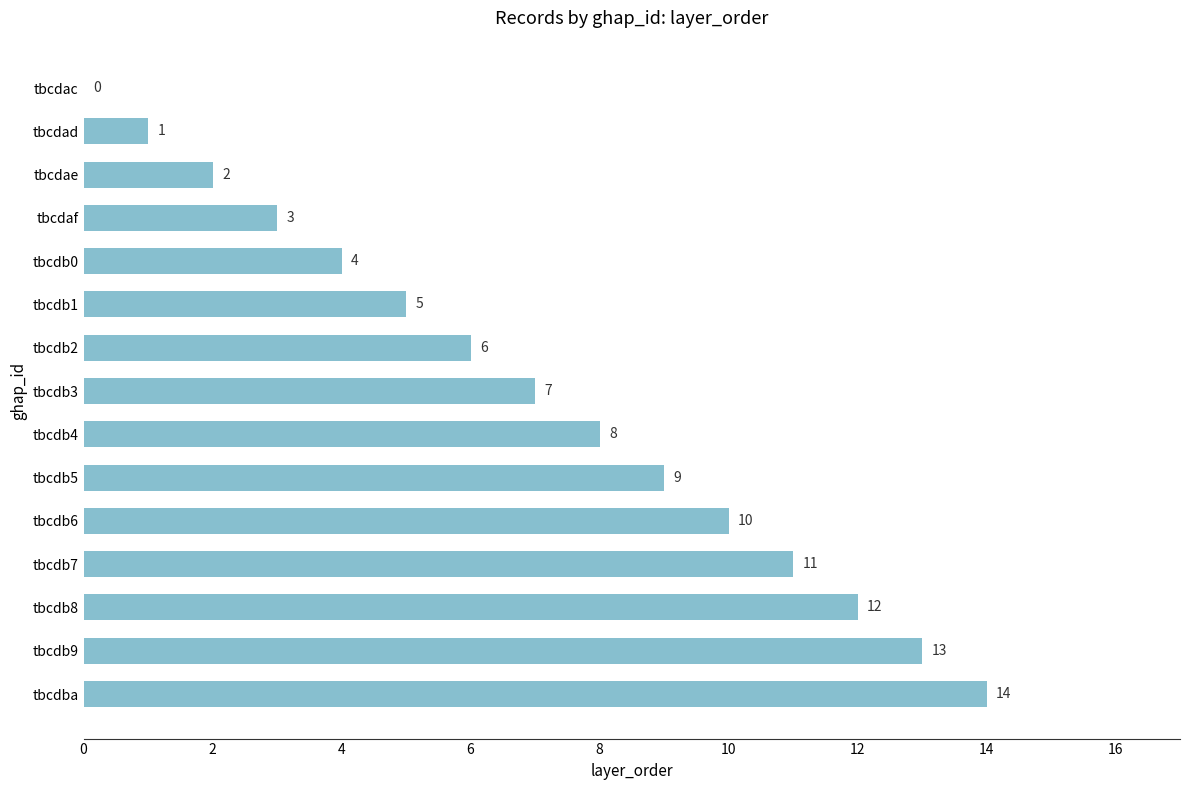

What is the sum of all values?

105